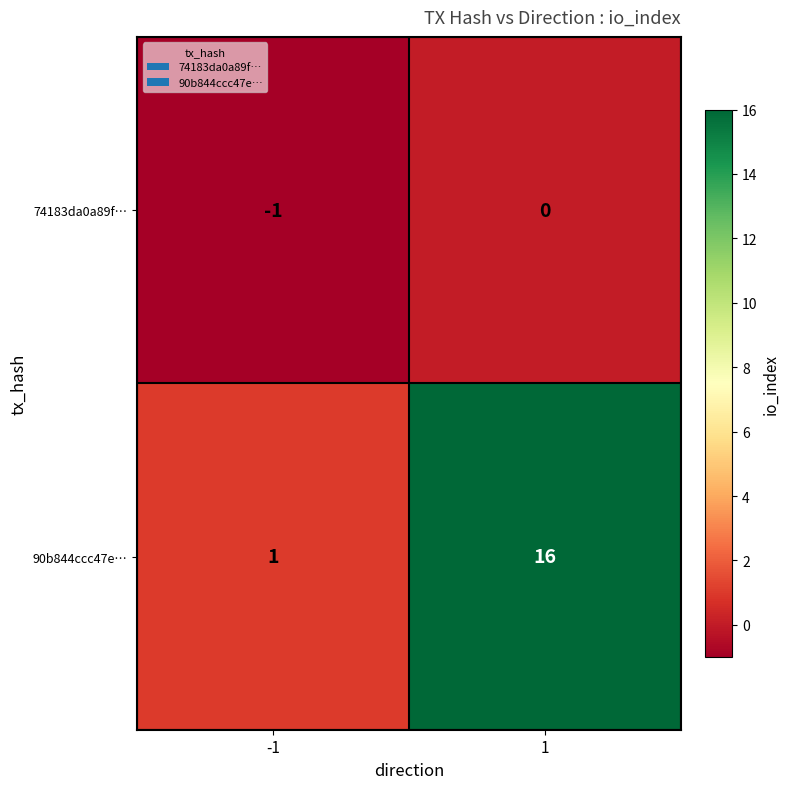

True or false: 90b844ccc47e… has a value of 28 at 1.

False